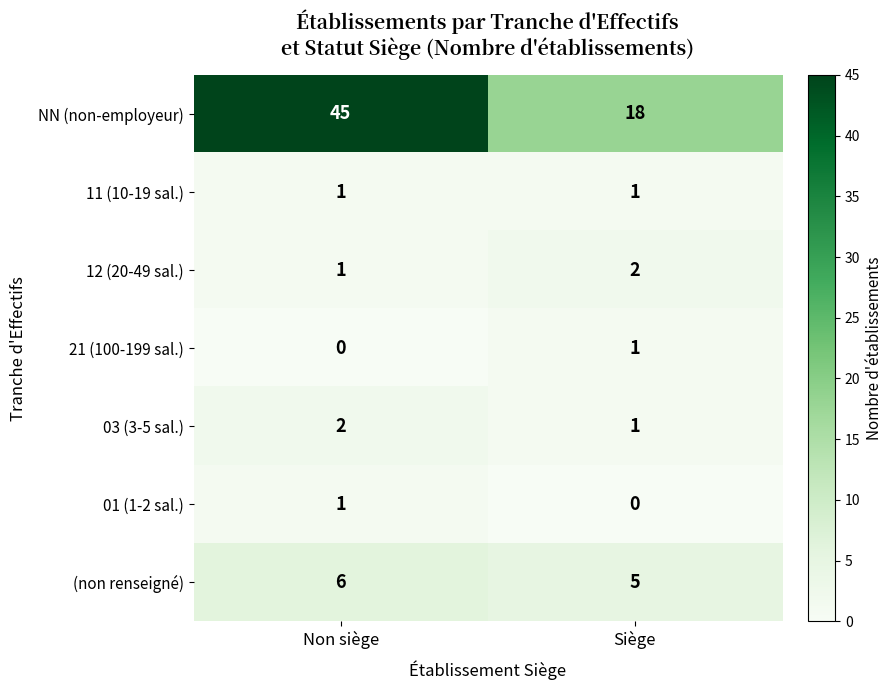

Which label corresponds to the largest value in the chart?

Non siège